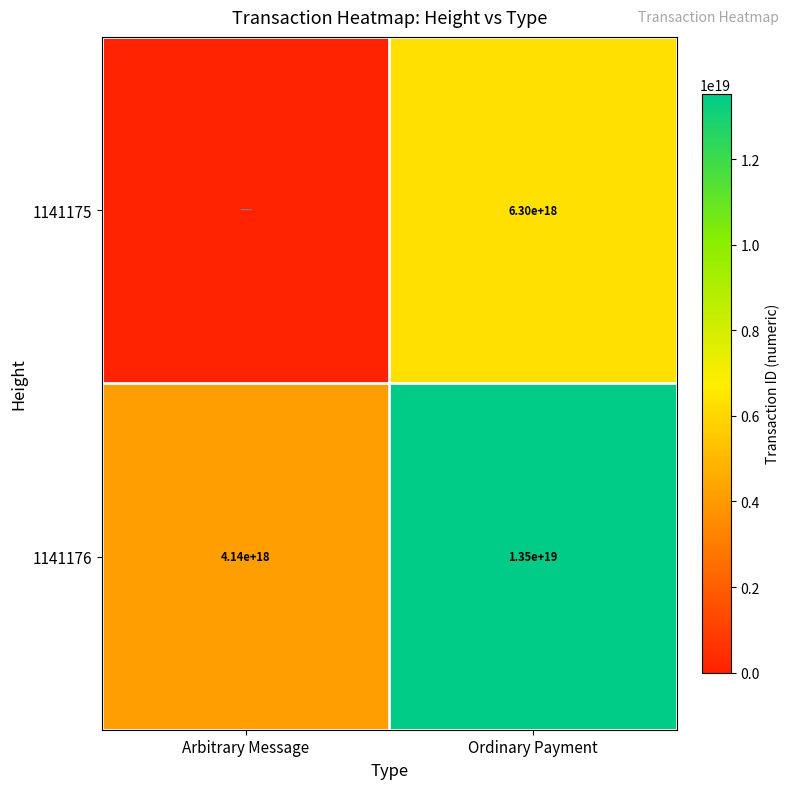

What is the total value across all series at Arbitrary Message?

4142636696201426944